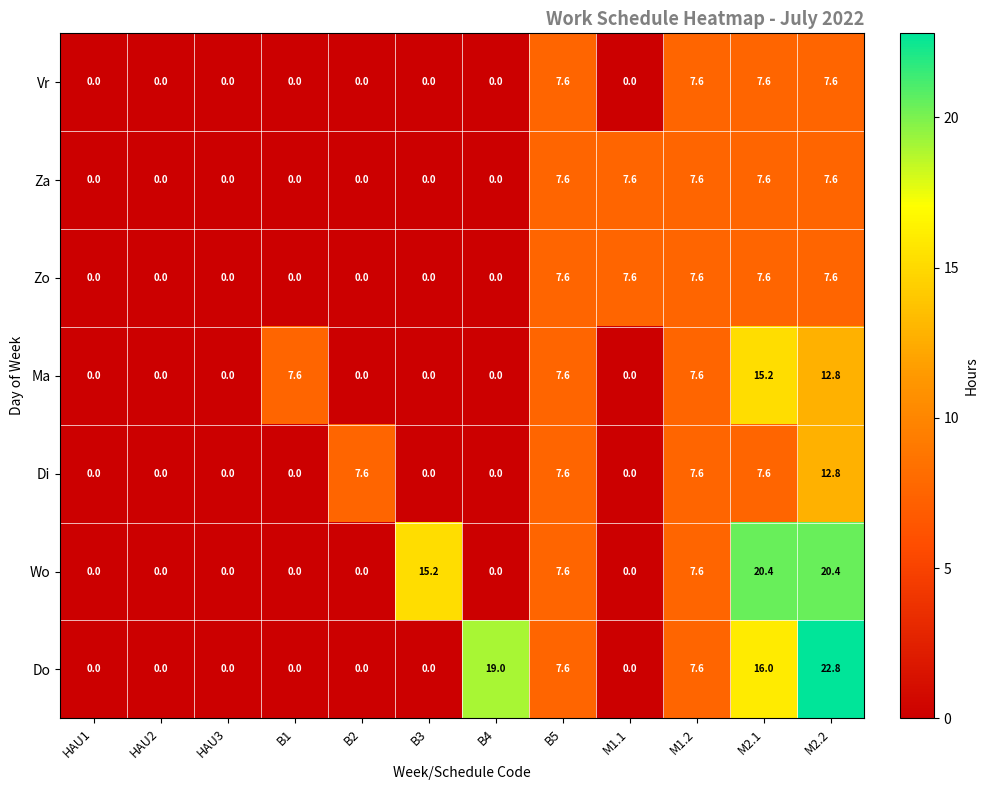

Which series has the largest range (max minus min)?

Do